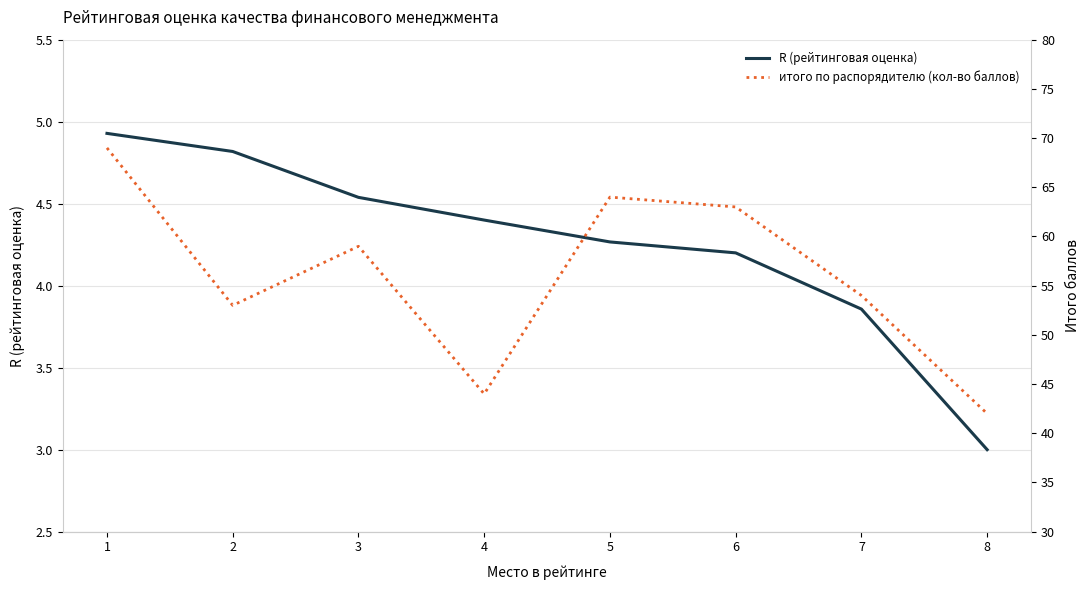

Reading right to left, what are all the values shown in this chart?

R (рейтинговая оценка): 8=3.0	7=3.9	6=4.2	5=4.3	4=4.4	3=4.5	2=4.8	1=4.9
итого по распорядителю (кол-во баллов): 8=42.0	7=54.0	6=63.0	5=64.0	4=44.0	3=59.0	2=53.0	1=69.0